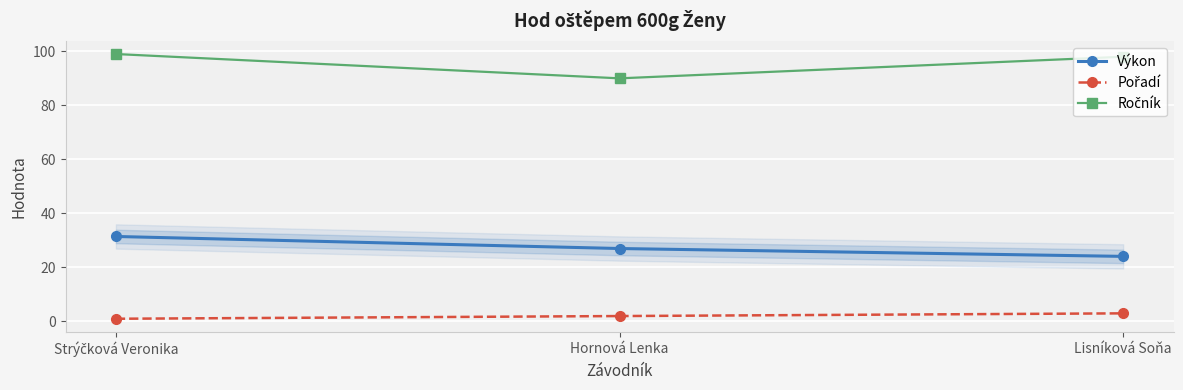

How many distinct data groups are displayed?

3